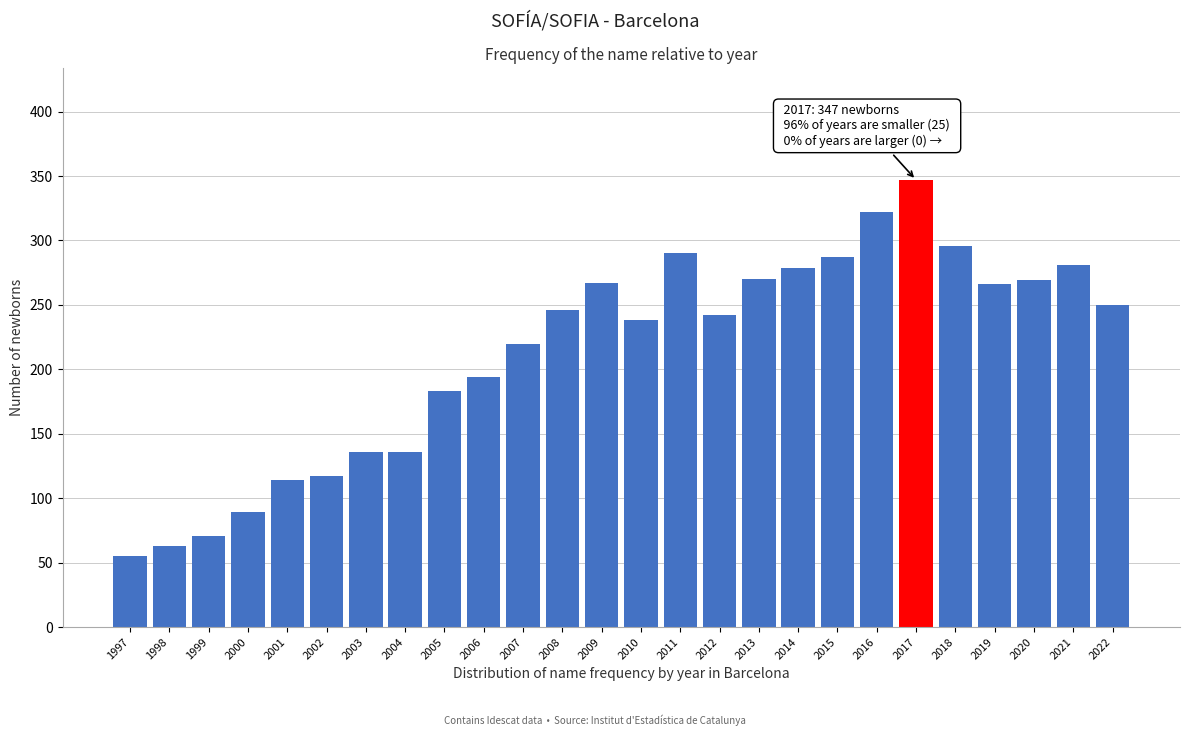

What is the sum of the values at 2010 and 2005?

421